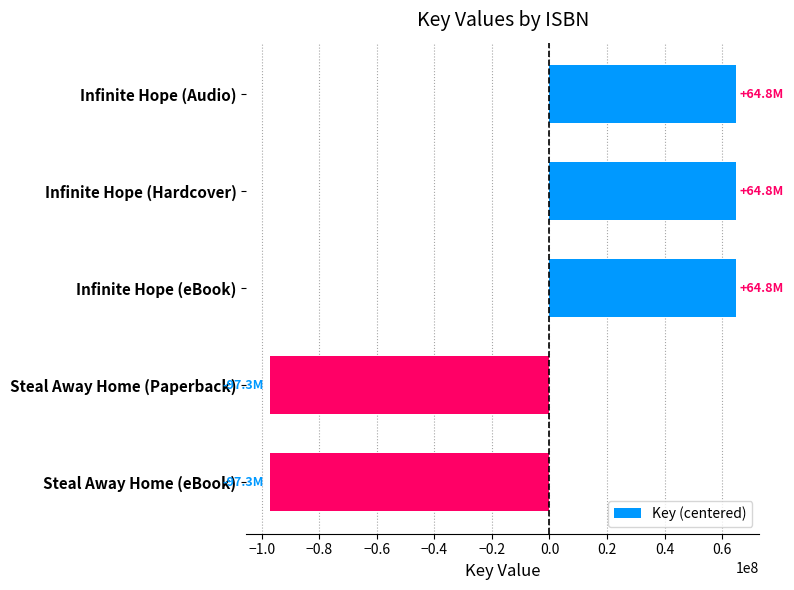

What value does the data have at Infinite Hope (Hardcover)?

64846503.2